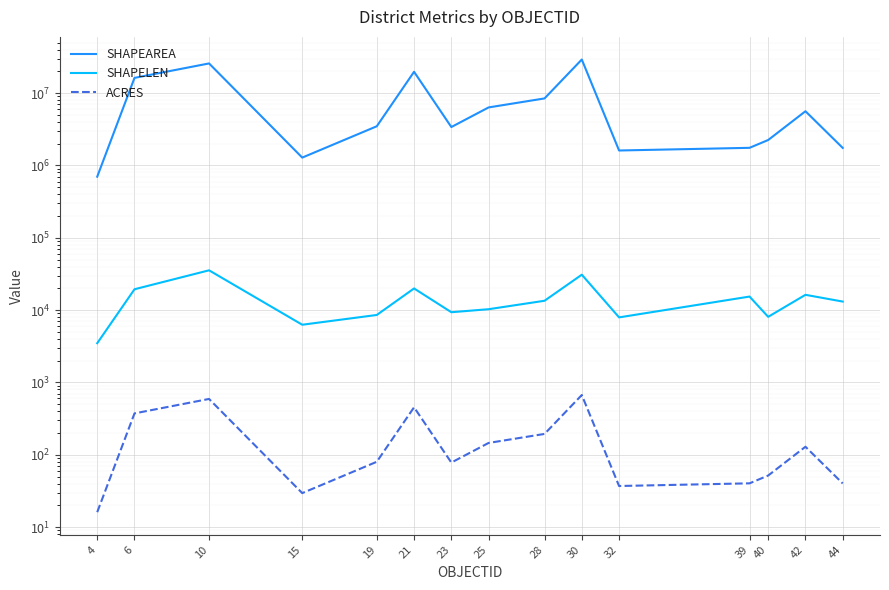

The value of SHAPEAREA at 19 is 1171601.7. True or false?

False